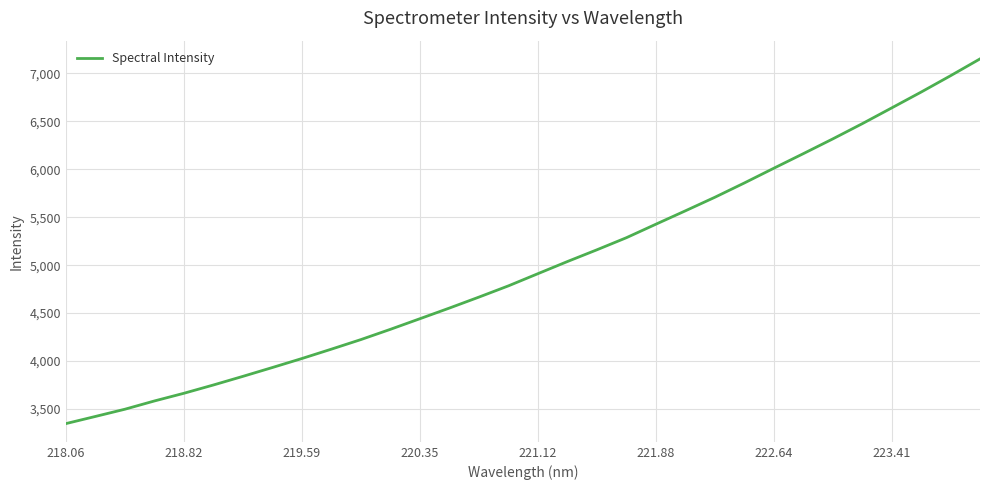

What is the smallest value displayed?

3348.0